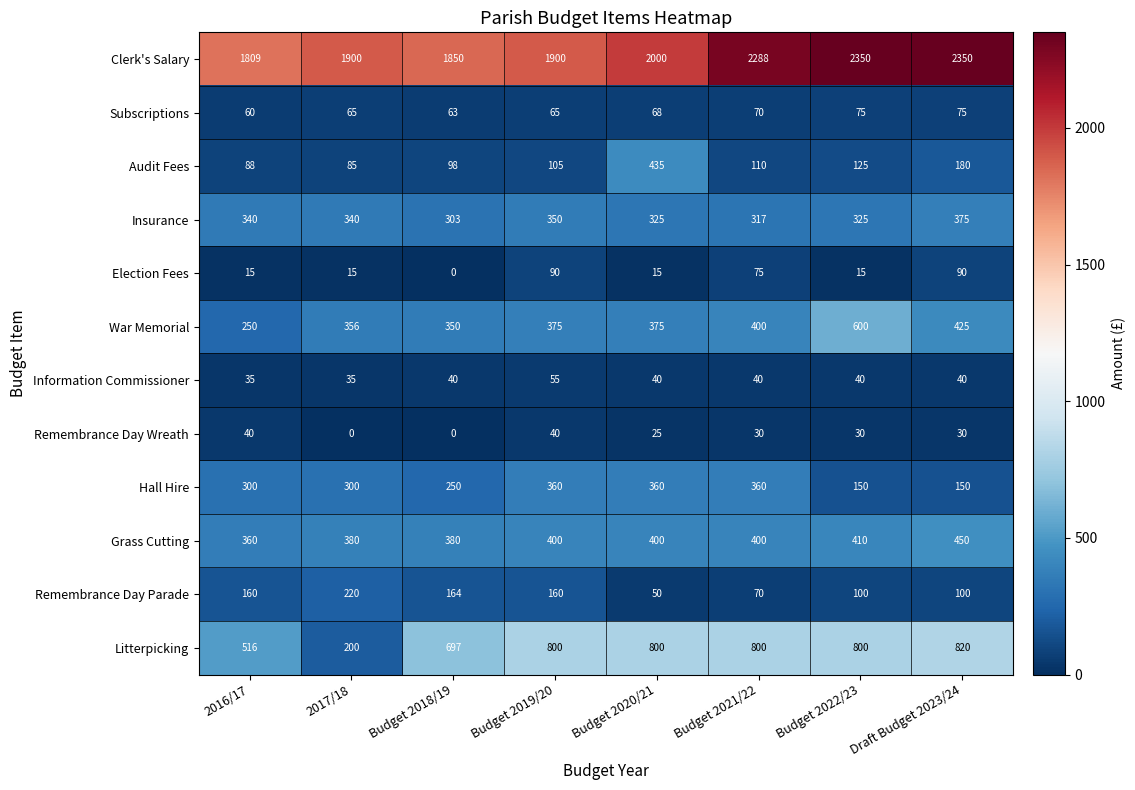

Is it true that Remembrance Day Wreath equals 12 at Draft Budget 2023/24?

False